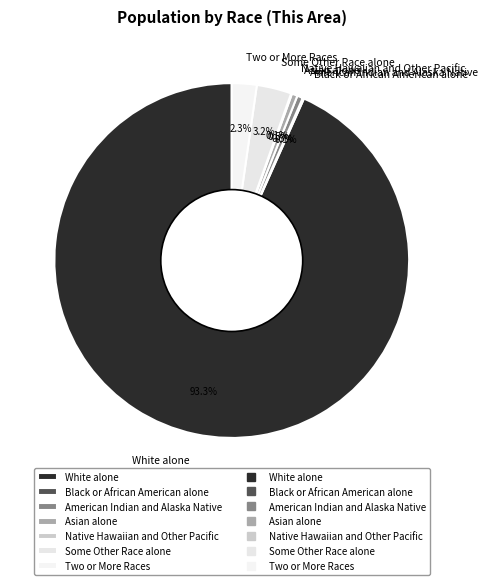

Does White alone represent more than half of the total?

Yes